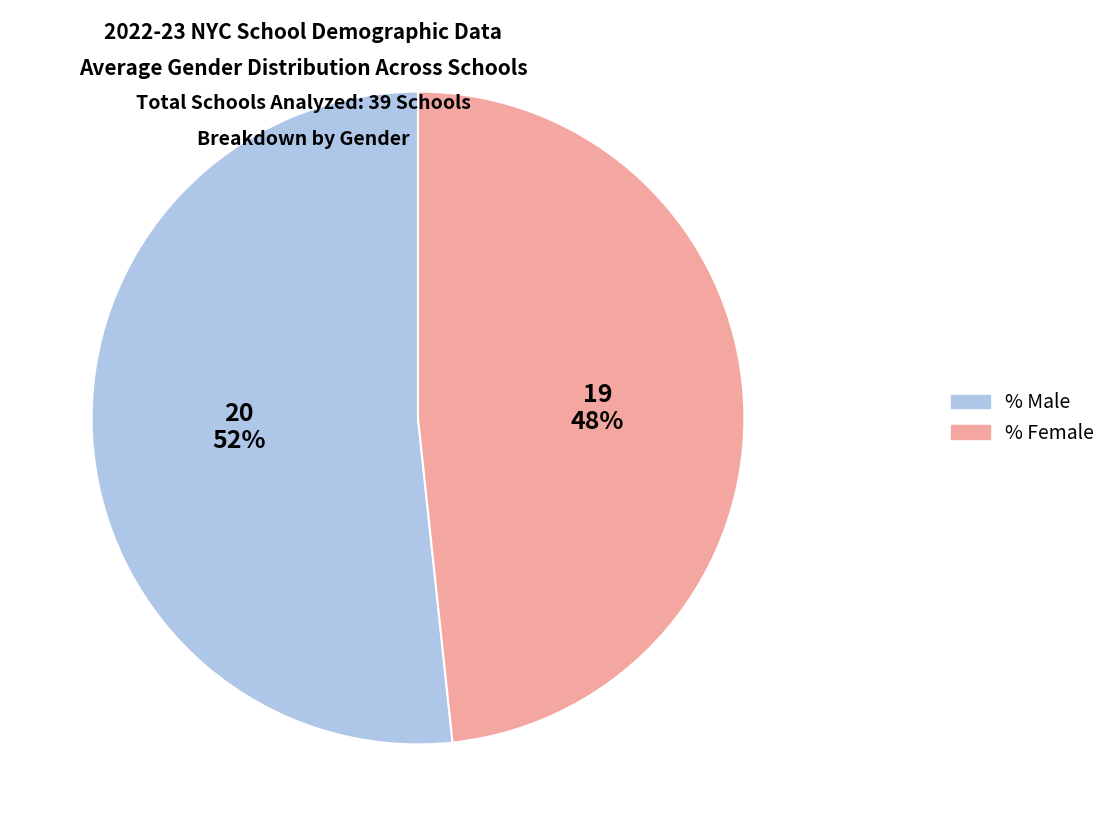

Count the number of slices in the pie.

2